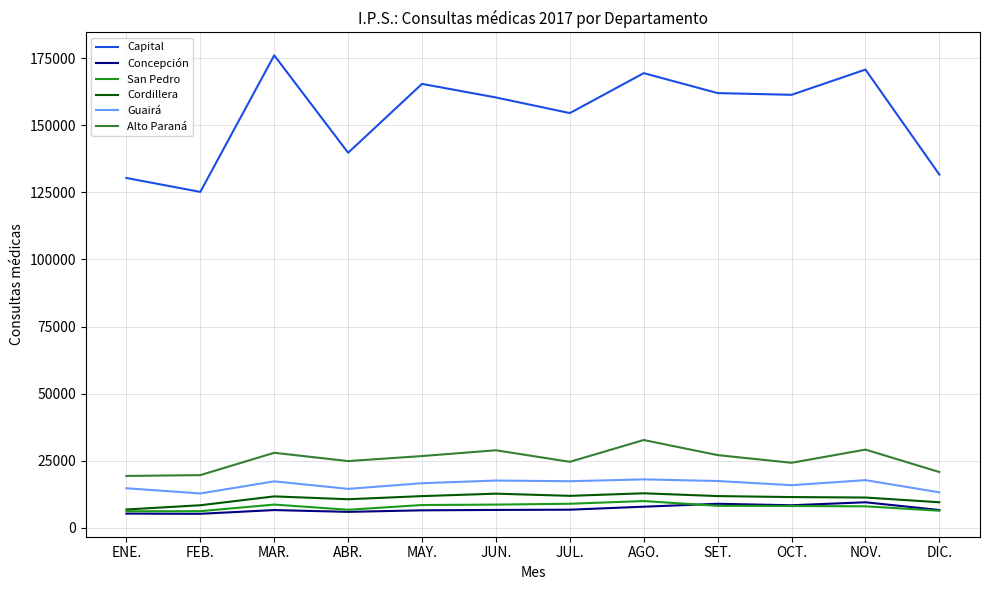

Does the chart have visible grid lines?

Yes